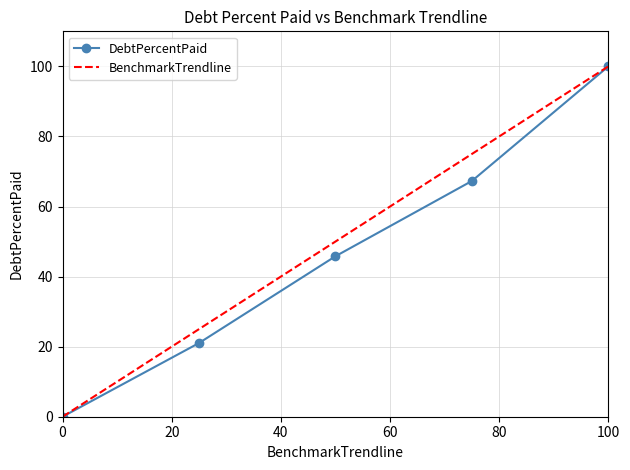

How many series are shown in this chart?

2